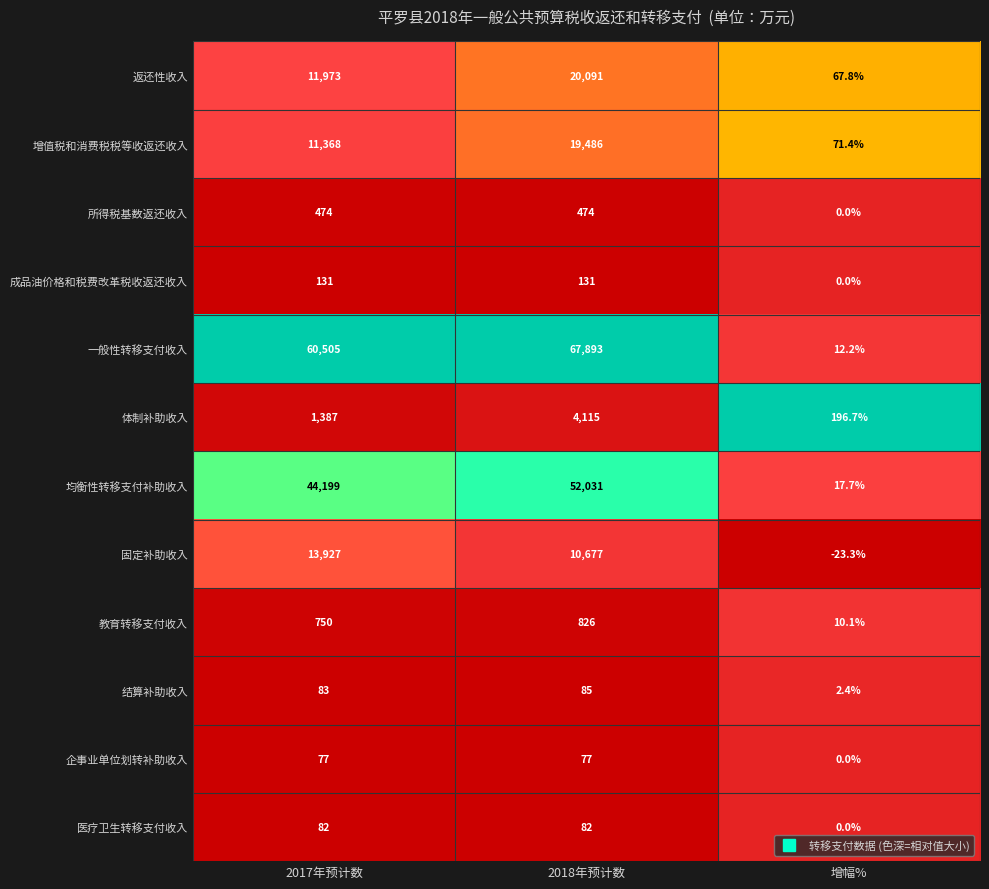

Which series has the widest spread of values?

一般性转移支付收入